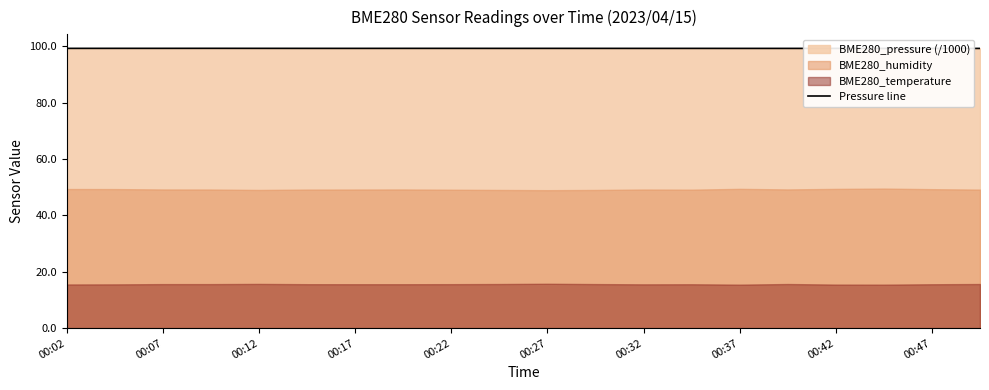

Is it true that Pressure line equals 99.2 at 00:42?

True